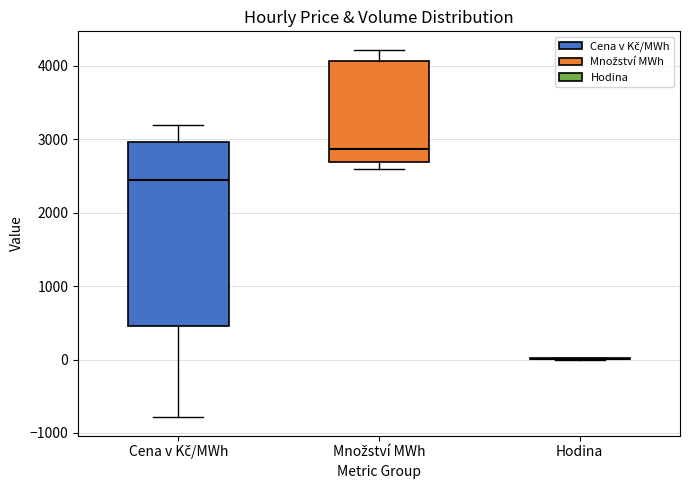

Where is the upper edge of the box for Cena v Kč/MWh on the y-axis? The values are not printed on the chart, so give them approximately, as read against the axis.

3000